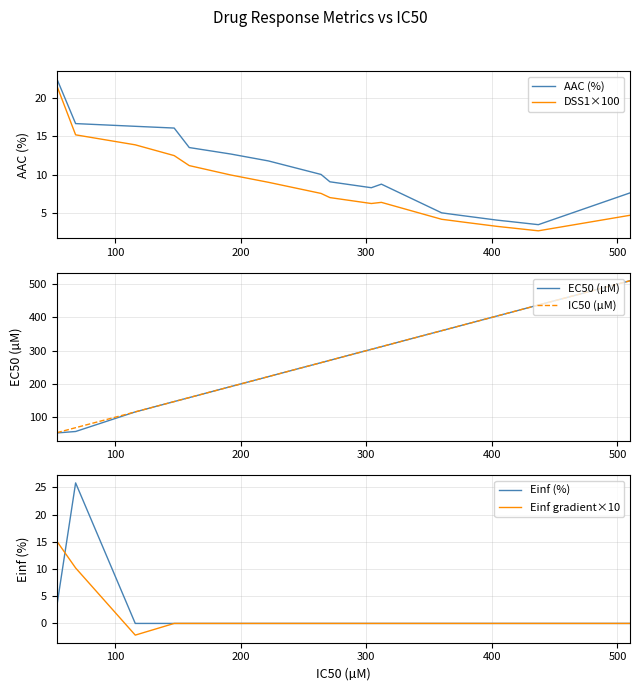

True or false: DSS1×100 and AAC (%) cross at least once.

False